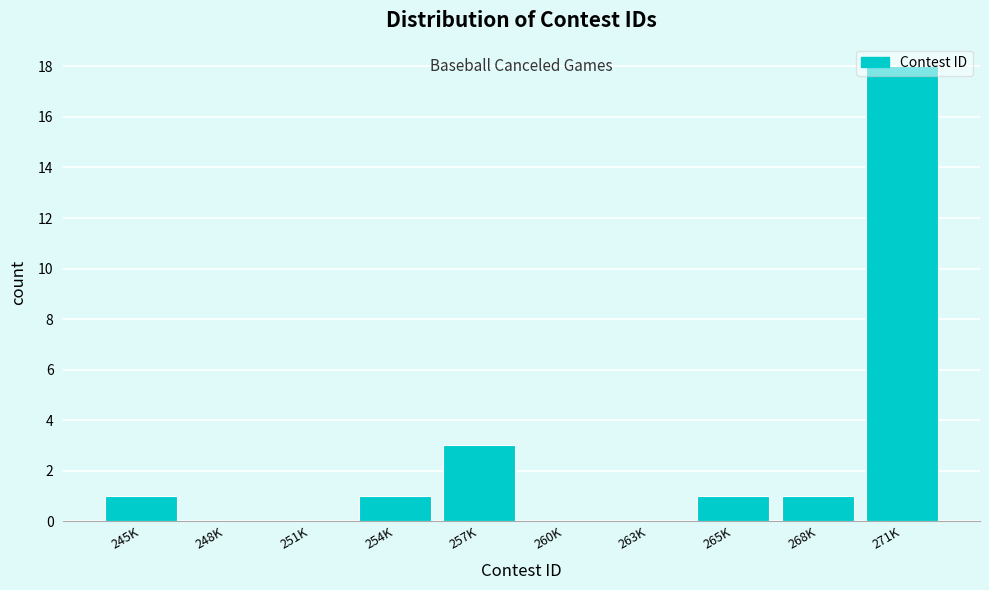

At which label is the value closest to 9?

257K